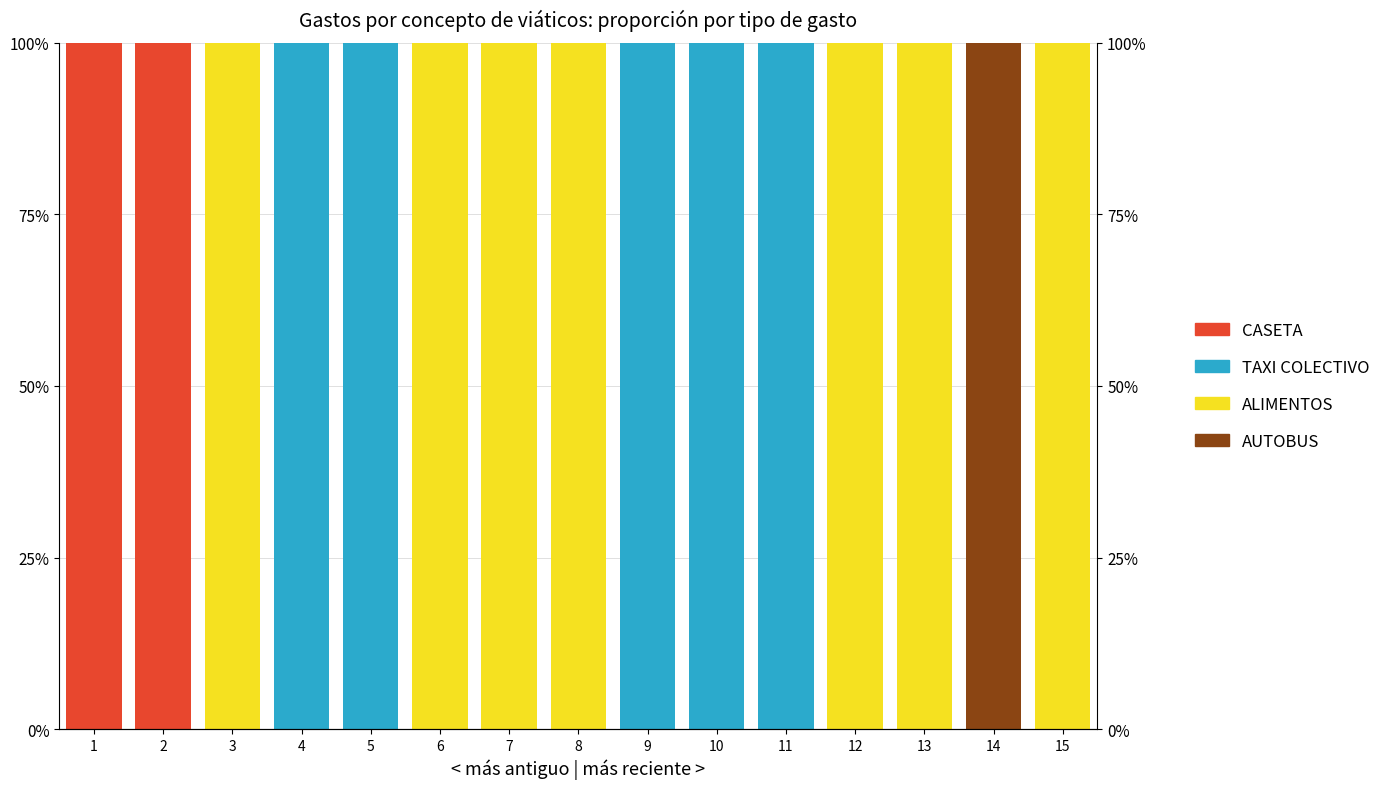

How many distinct data groups are displayed?

4